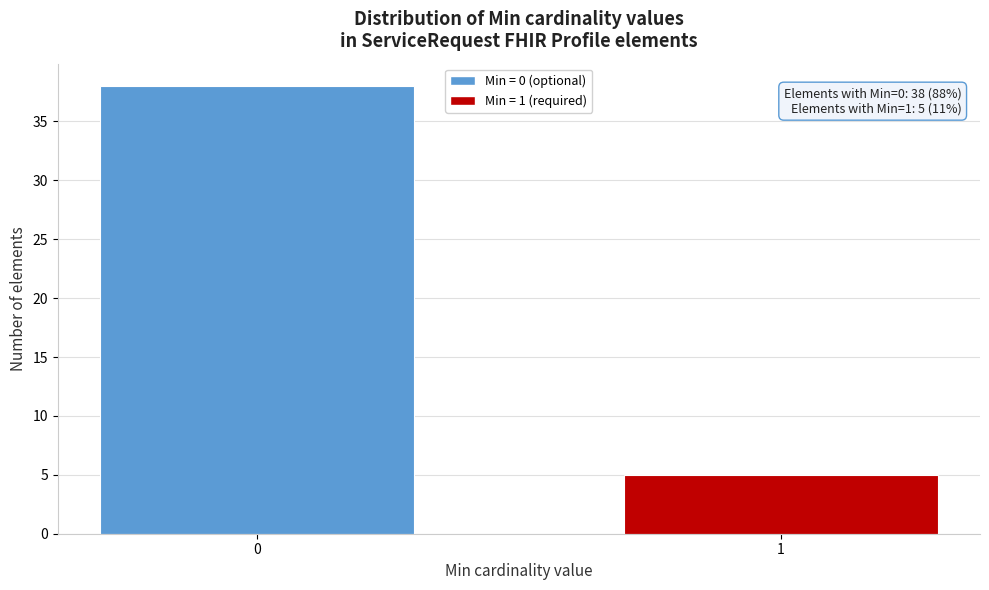

Reading left to right, transcribe all the data shown in this chart.

38	5